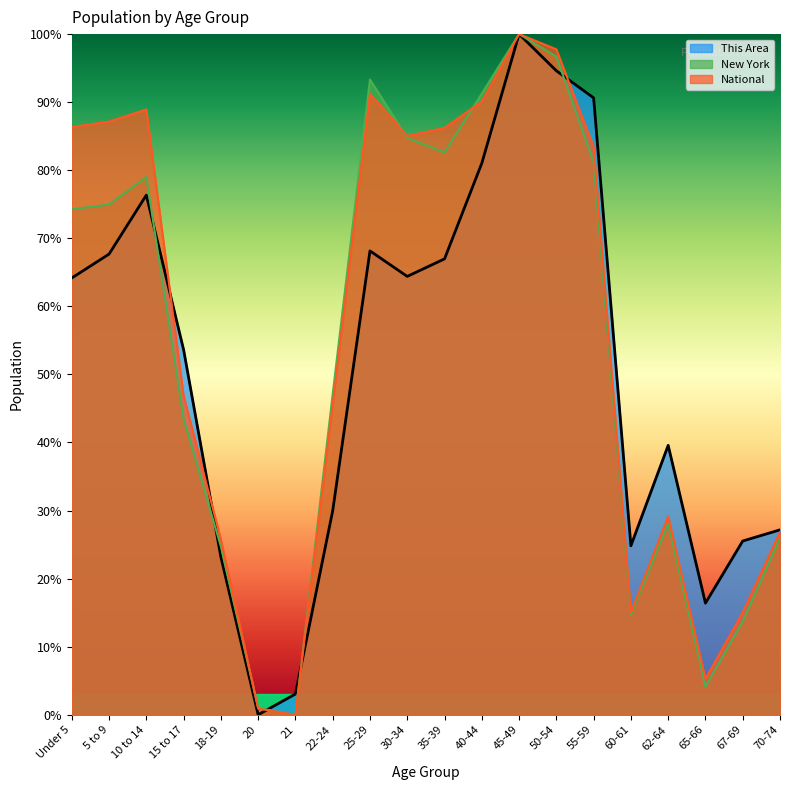

Between 65-66 and 18-19, which is larger?

18-19